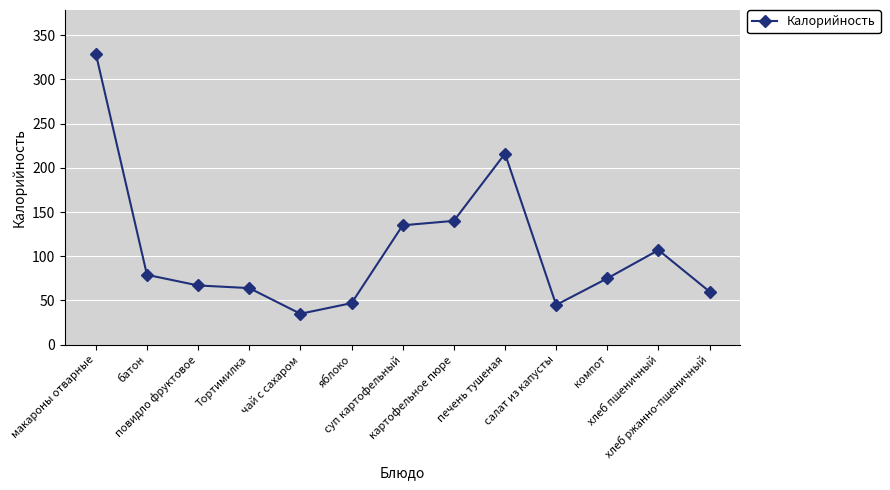

Does the chart display data point markers on the line(s)?

Yes